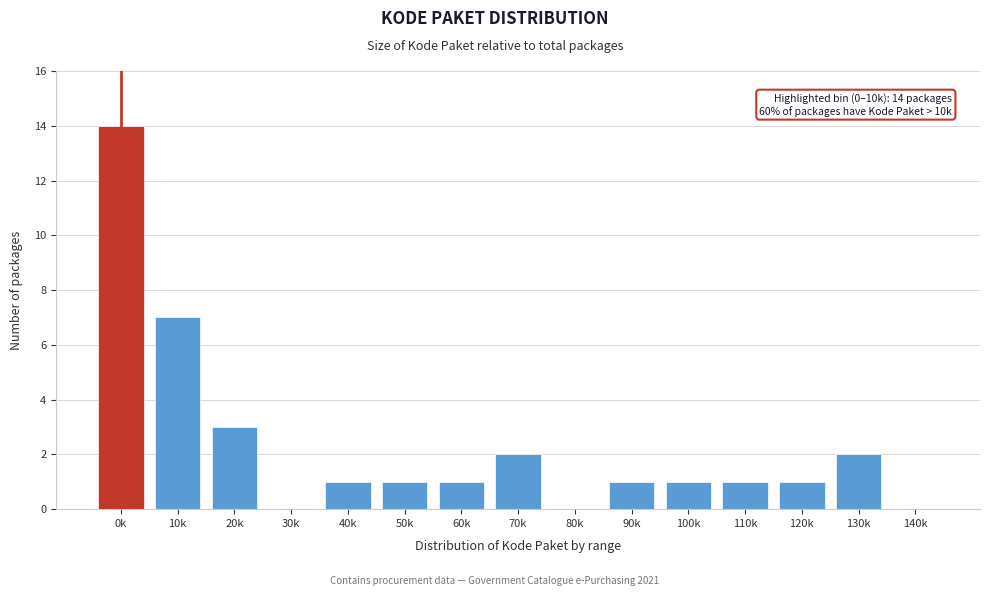

Reading left to right, list all the values displayed in this chart.

0k=14	10k=7	20k=3	30k=0	40k=1	50k=1	60k=1	70k=2	80k=0	90k=1	100k=1	110k=1	120k=1	130k=2	140k=0